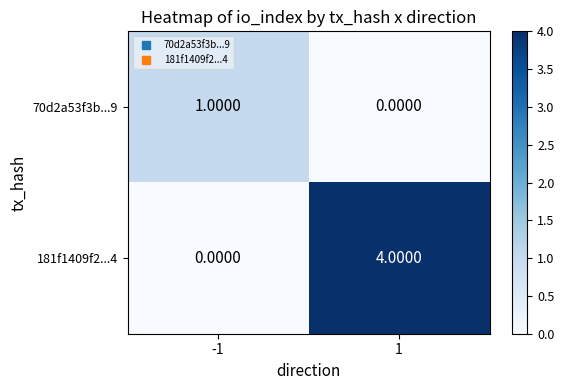

Is the value of 70d2a53f3b...9 at -1 greater than the value of 181f1409f2...4 at -1?

Yes